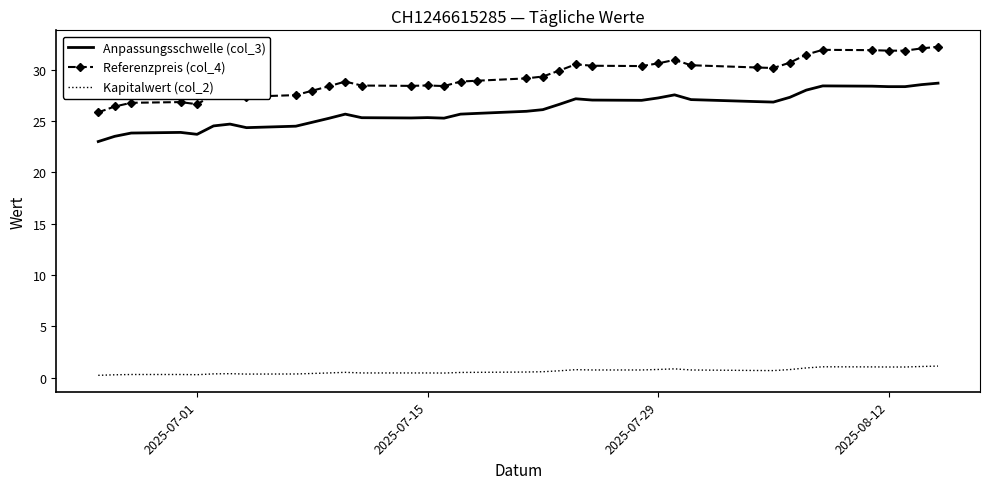

List the series in order of their peak value, lowest first.

Kapitalwert (col_2), Anpassungsschwelle (col_3), Referenzpreis (col_4)